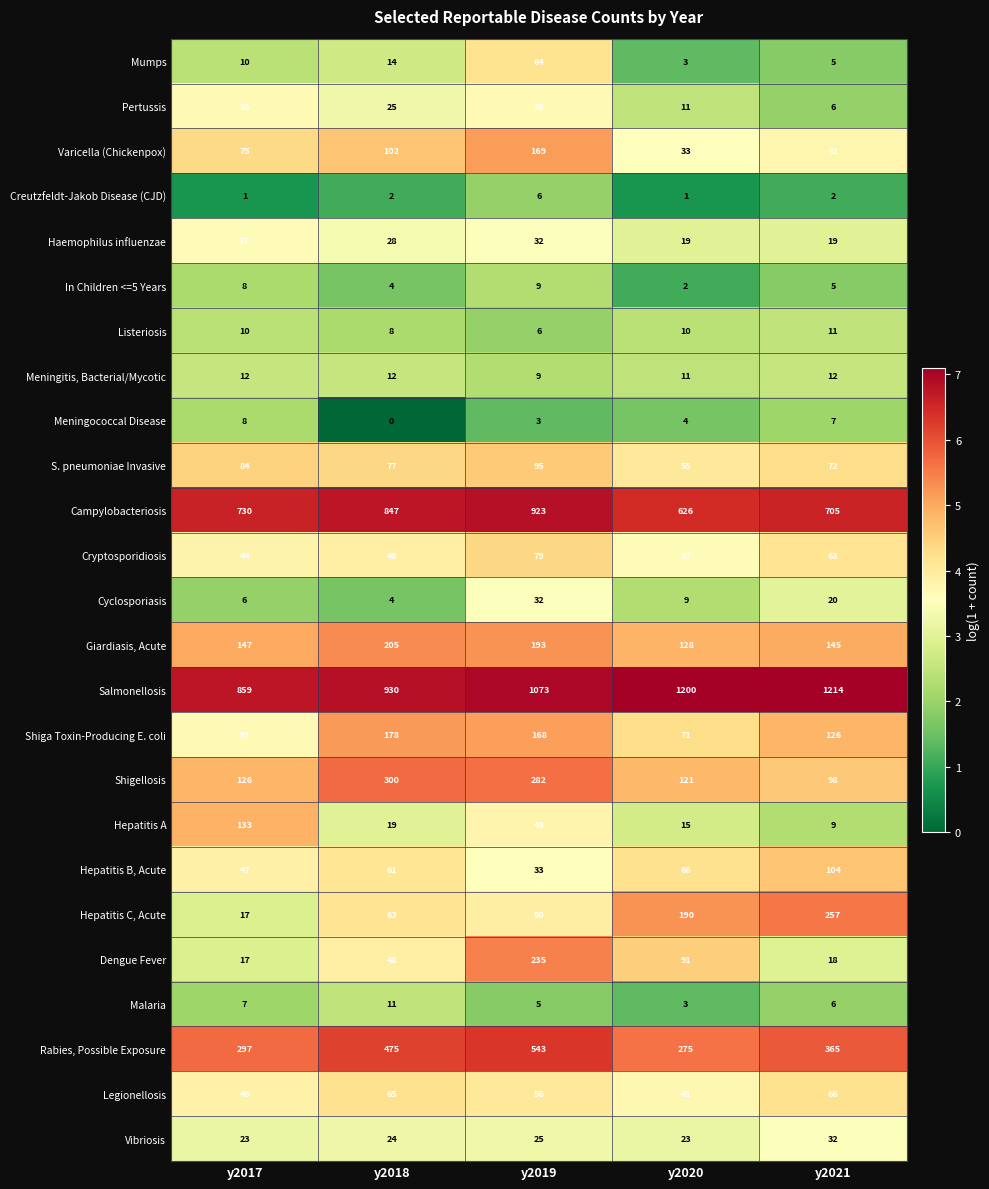

List the labels in order of Meningococcal Disease value, largest first.

y2017, y2021, y2020, y2019, y2018